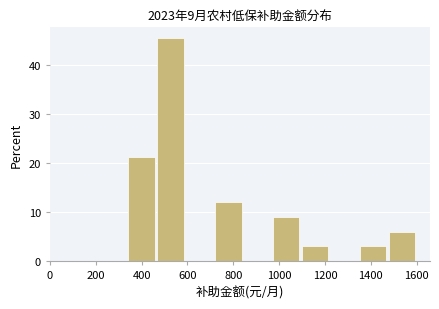

Over which range of the x-axis is the bar tallest?

460 to 600